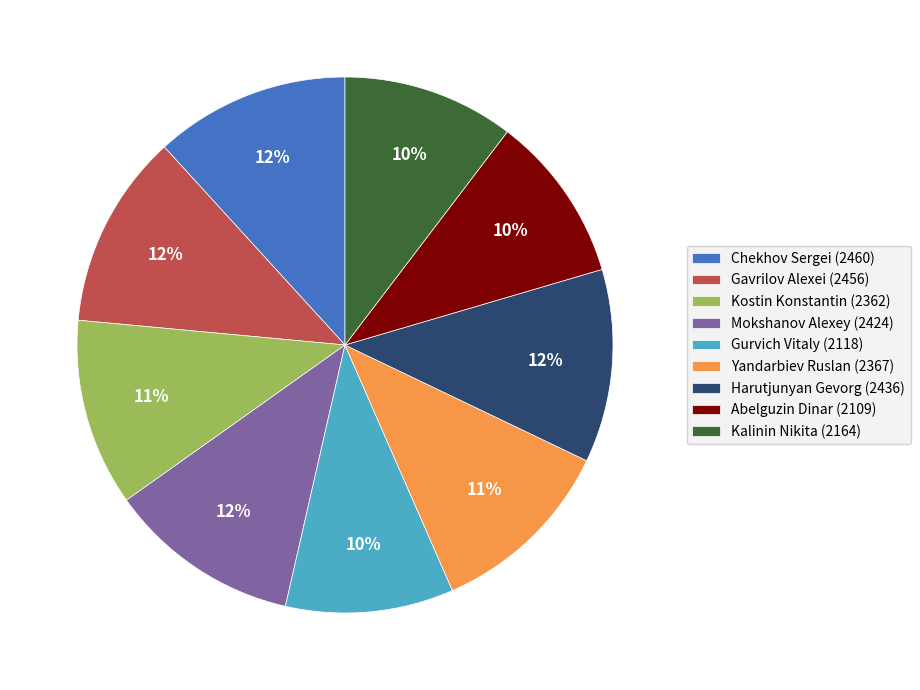

Between Gavrilov Alexei (2456) and Gurvich Vitaly (2118), which is larger?

Gavrilov Alexei (2456)